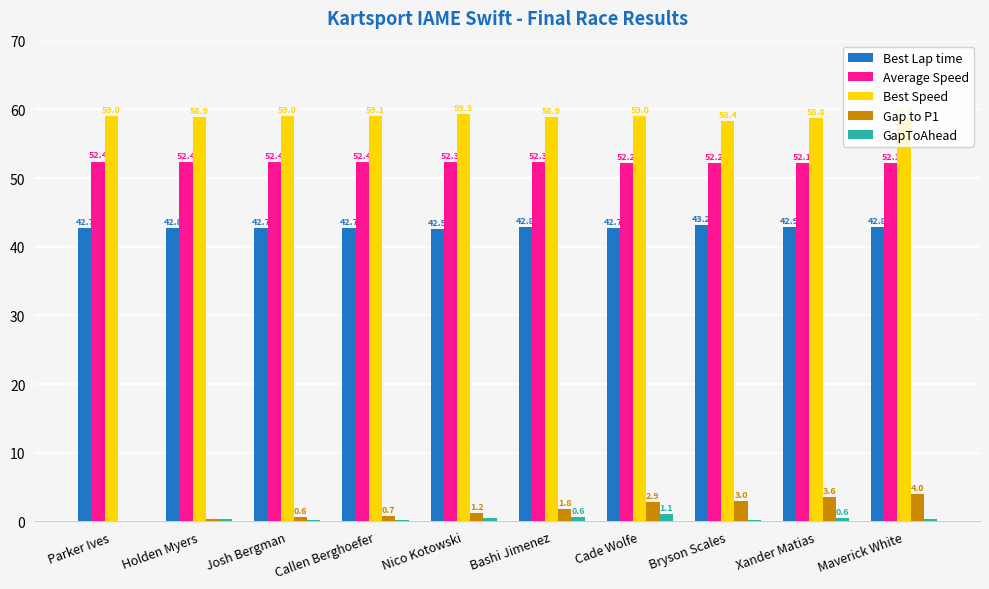

What is the maximum value shown in the chart?

59.3